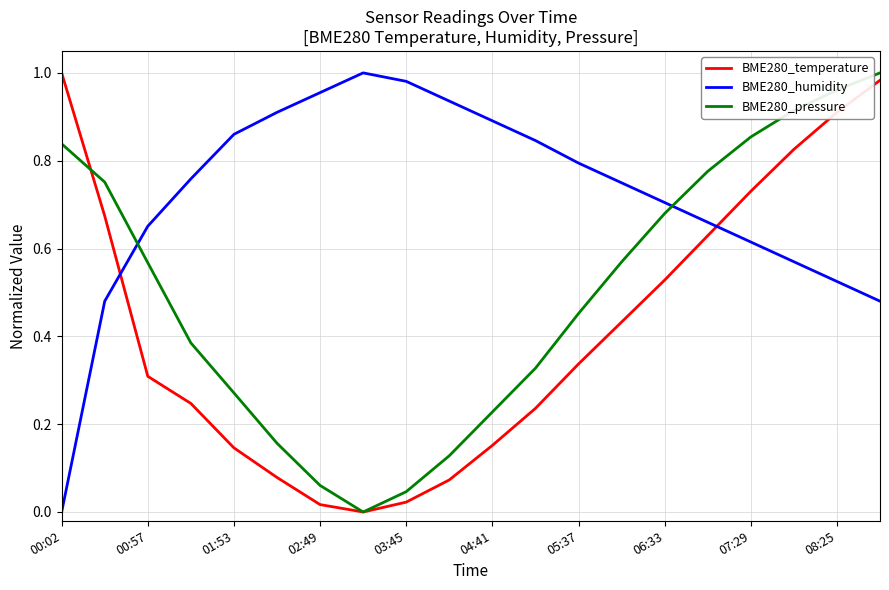

After their last crossing, which series has the higher values: BME280_temperature or BME280_humidity?

BME280_temperature